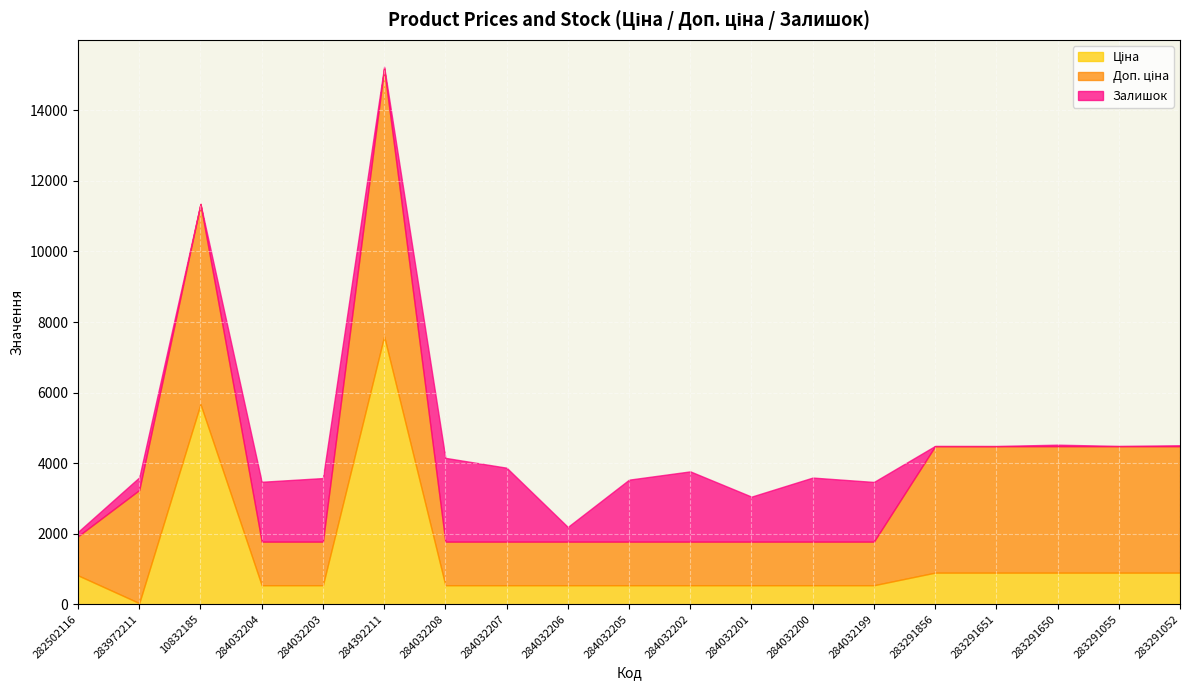

Rank the series at 283291055 from highest to lowest value.

Доп. ціна, Ціна, Залишок